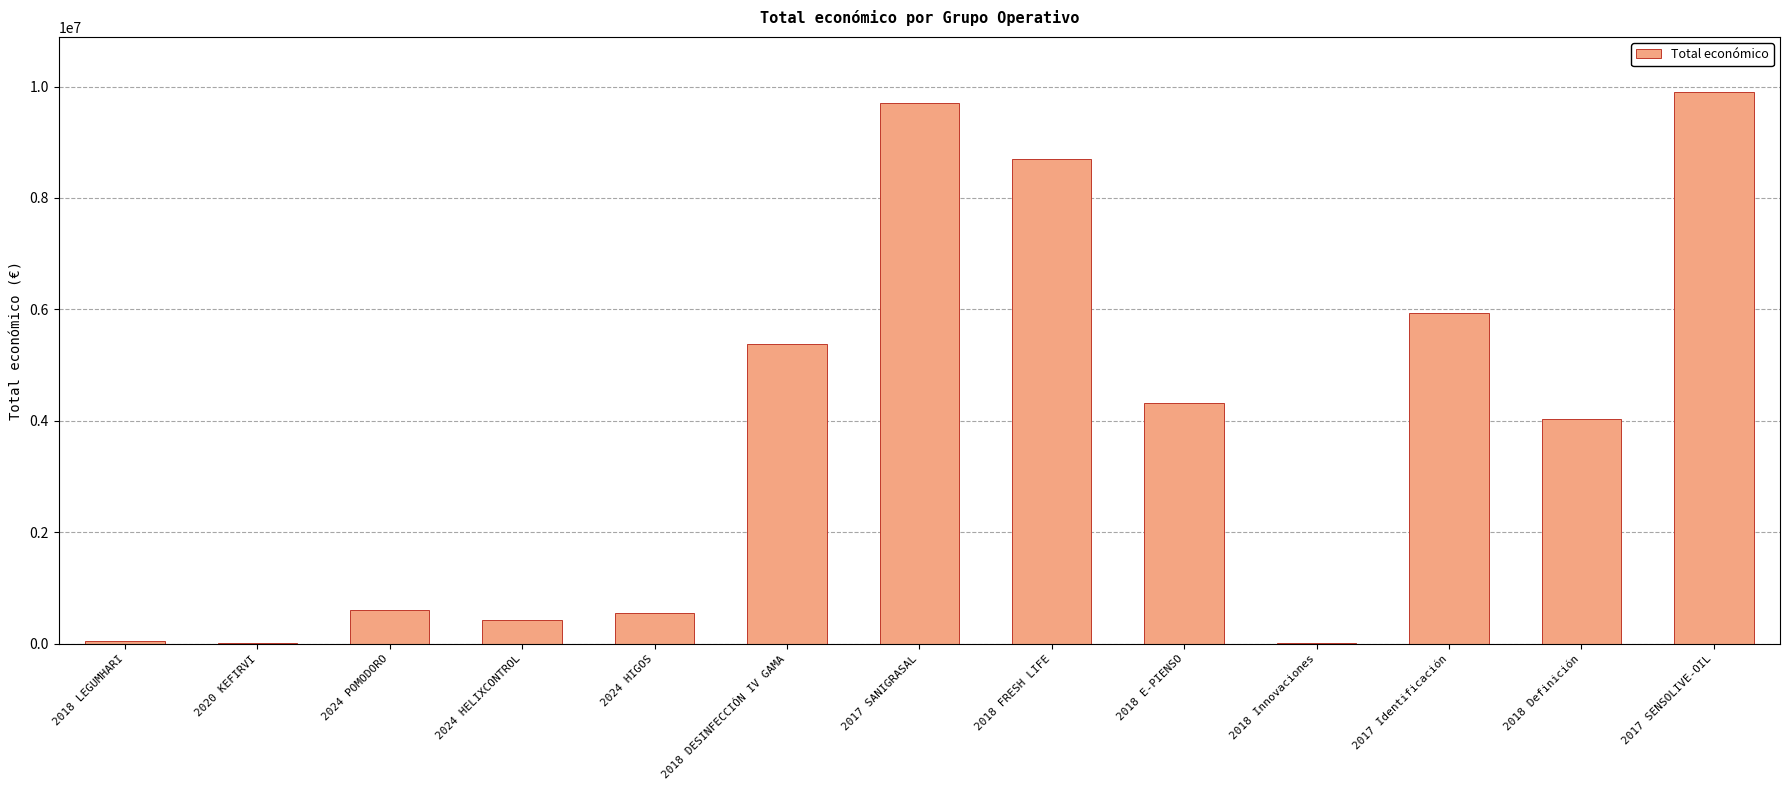

Are the bars horizontal?

No